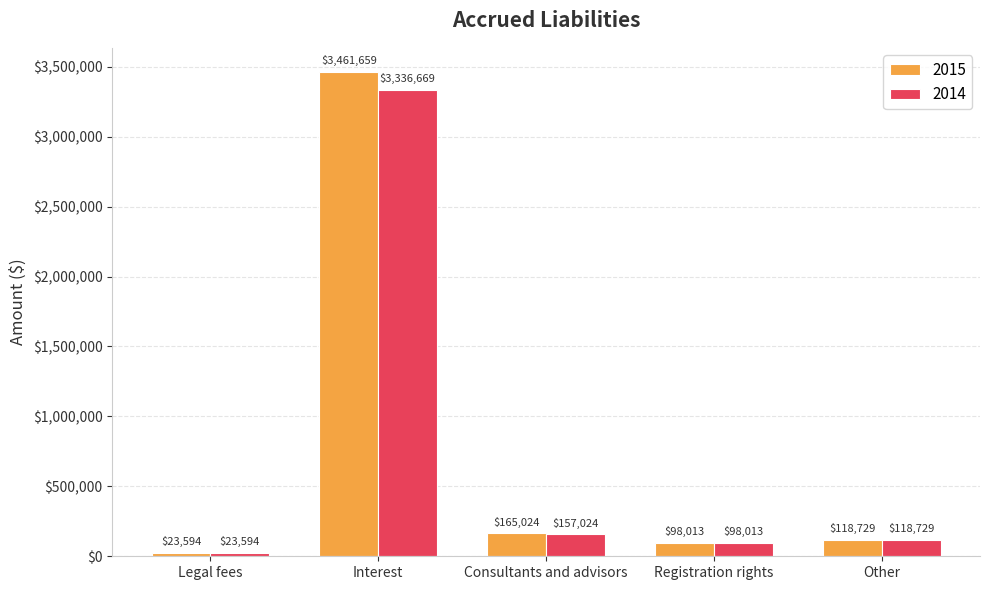

What is the total value across all series at Interest?

6798328